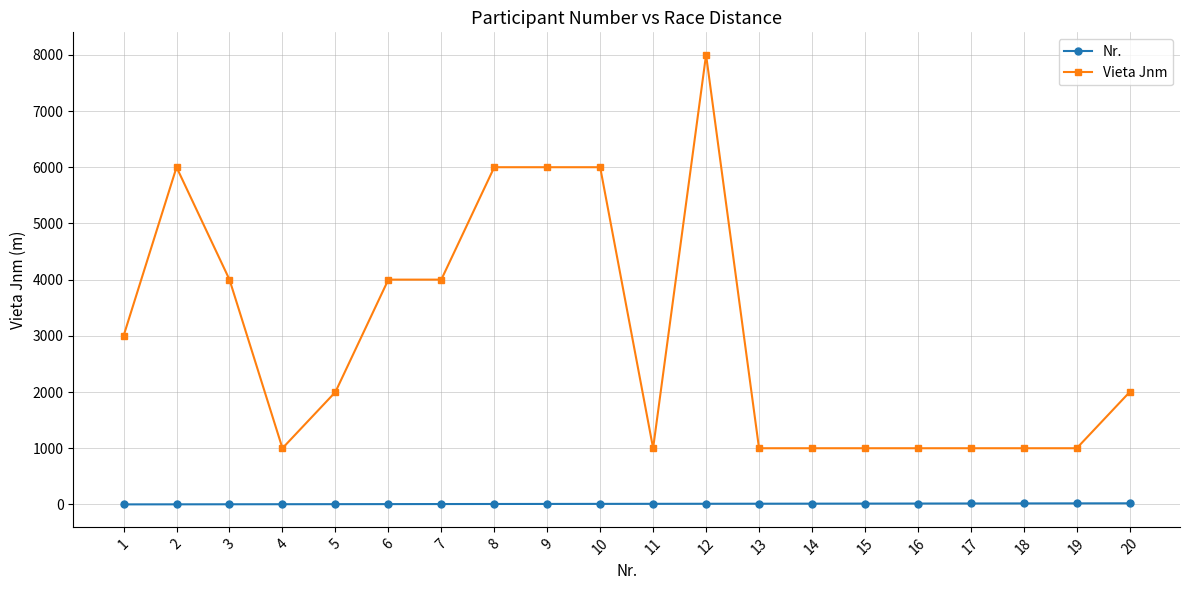

List the series in order of their peak value, lowest first.

Nr., Vieta Jnm